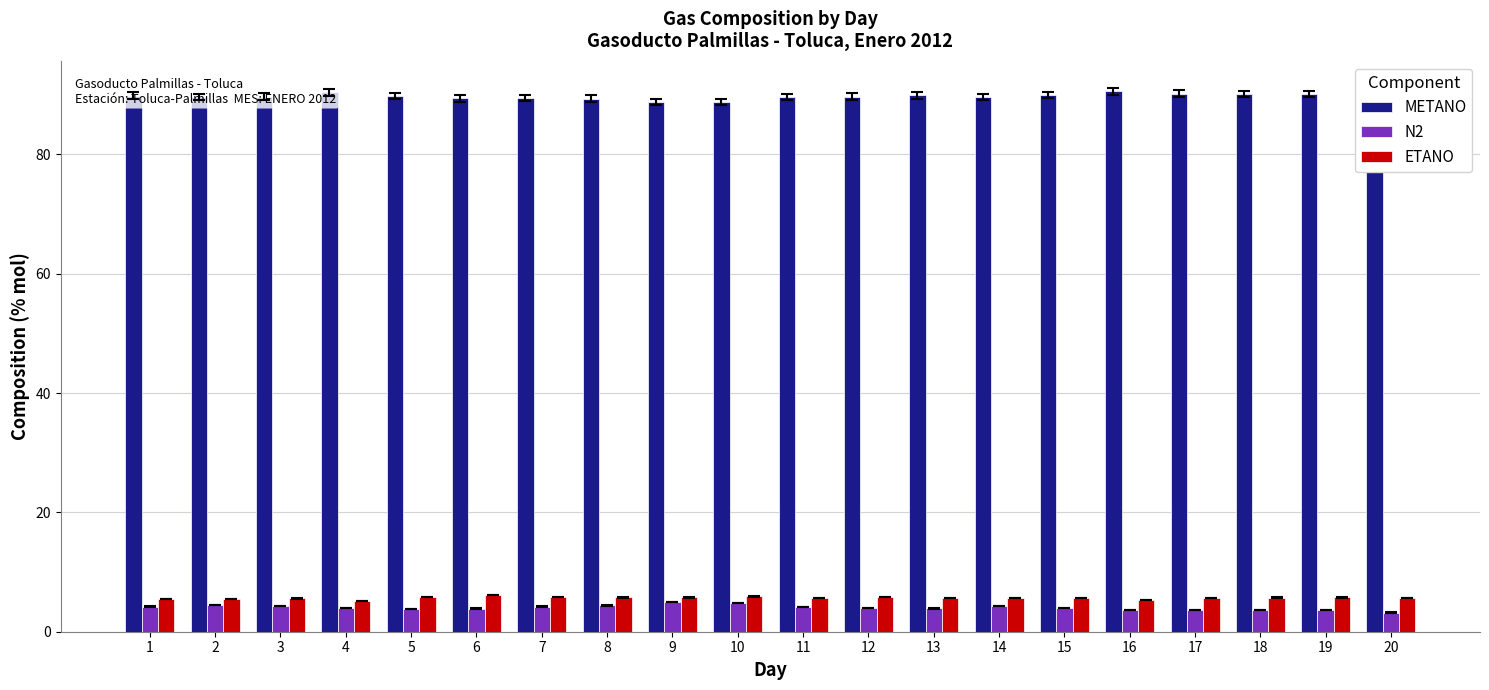

What is the sum of the METANO values at 12 and 17?

179.9